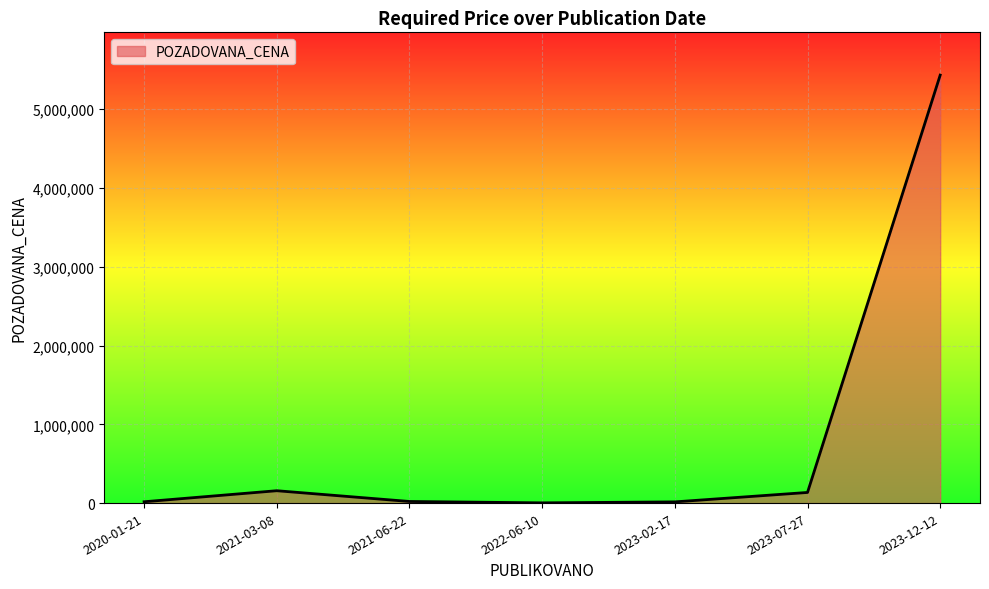

True or false: the data has more than 2 interior local peaks.

False